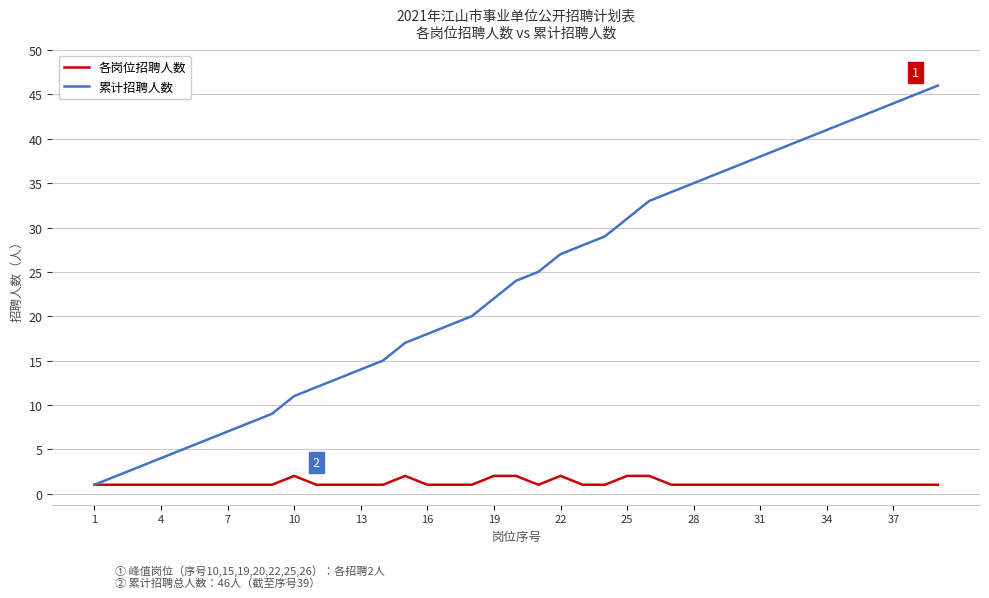

List the series in order of their overall mean, highest first.

累计招聘人数, 各岗位招聘人数